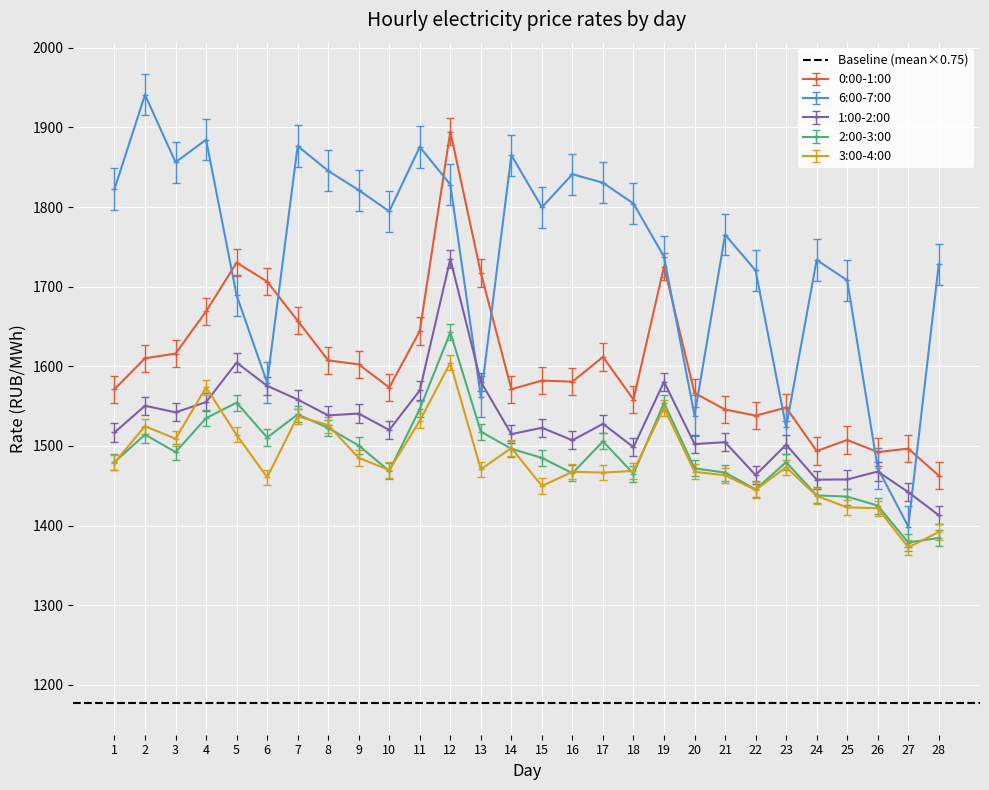

Count the number of categories in the chart.

28